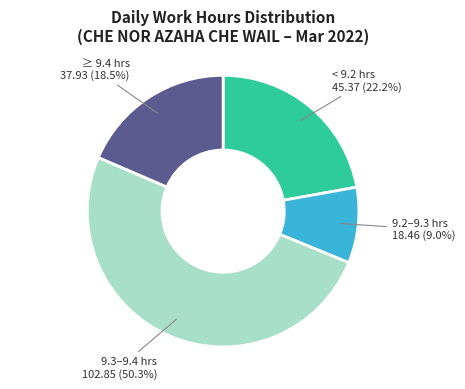

Does any single category account for the majority?

Yes